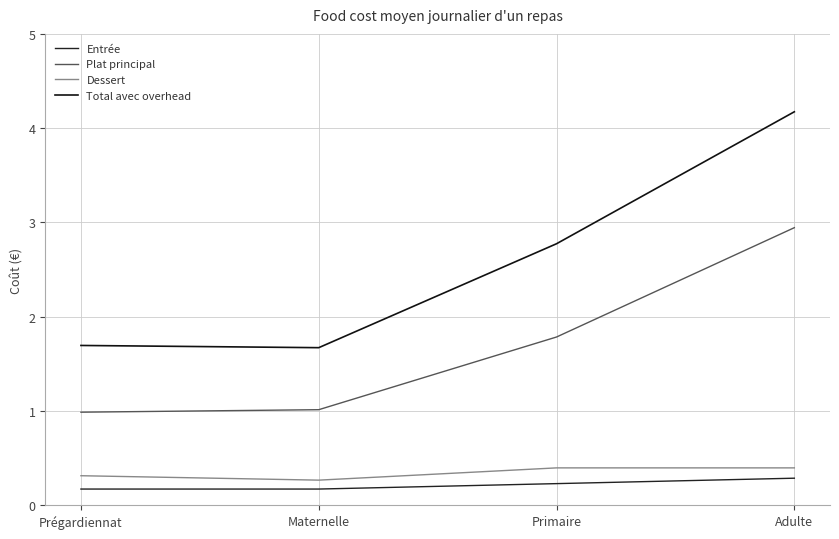

Does the chart display data point markers on the line(s)?

No